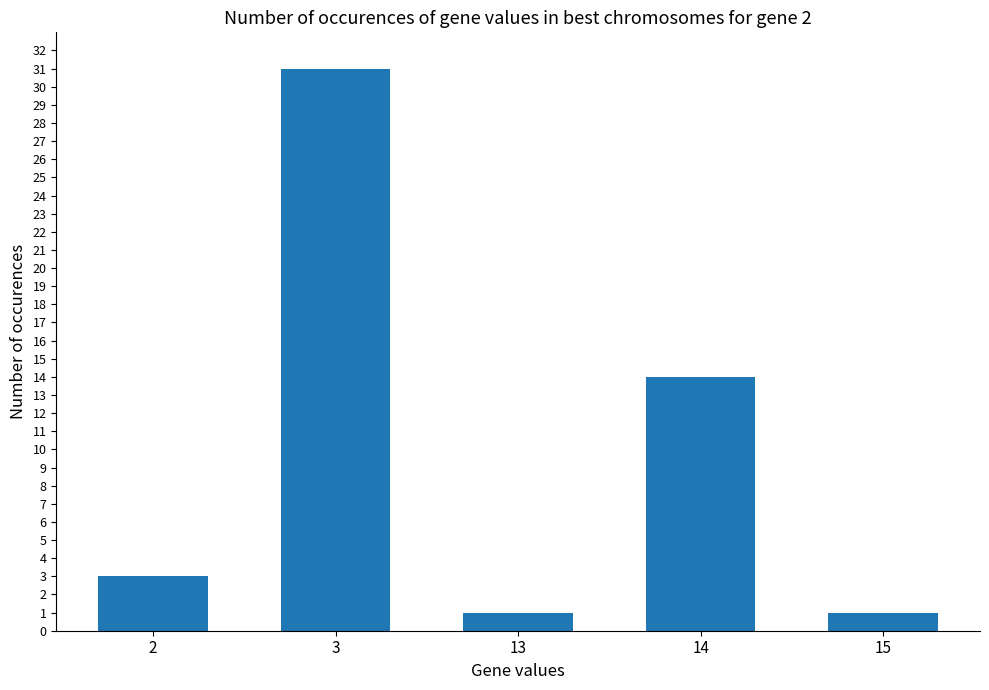

What is the smallest value displayed?

1